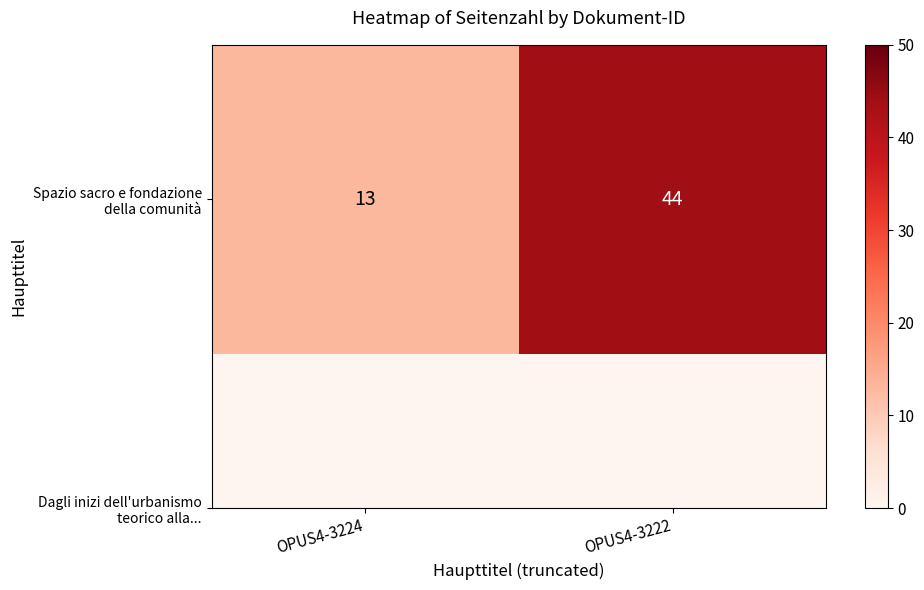

Read the value at OPUS4-3222, to the nearest 5.

45